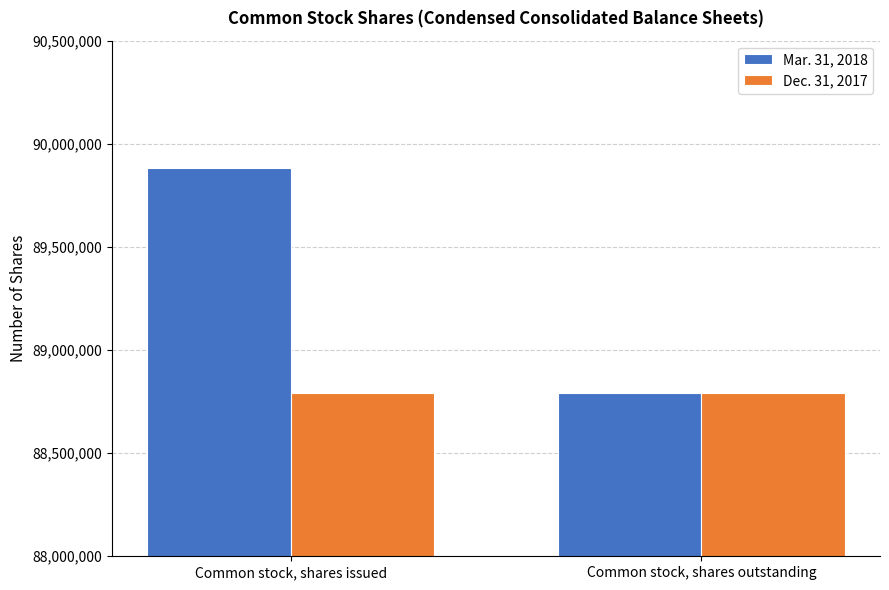

List the series in order of their peak value, lowest first.

Dec. 31, 2017, Mar. 31, 2018